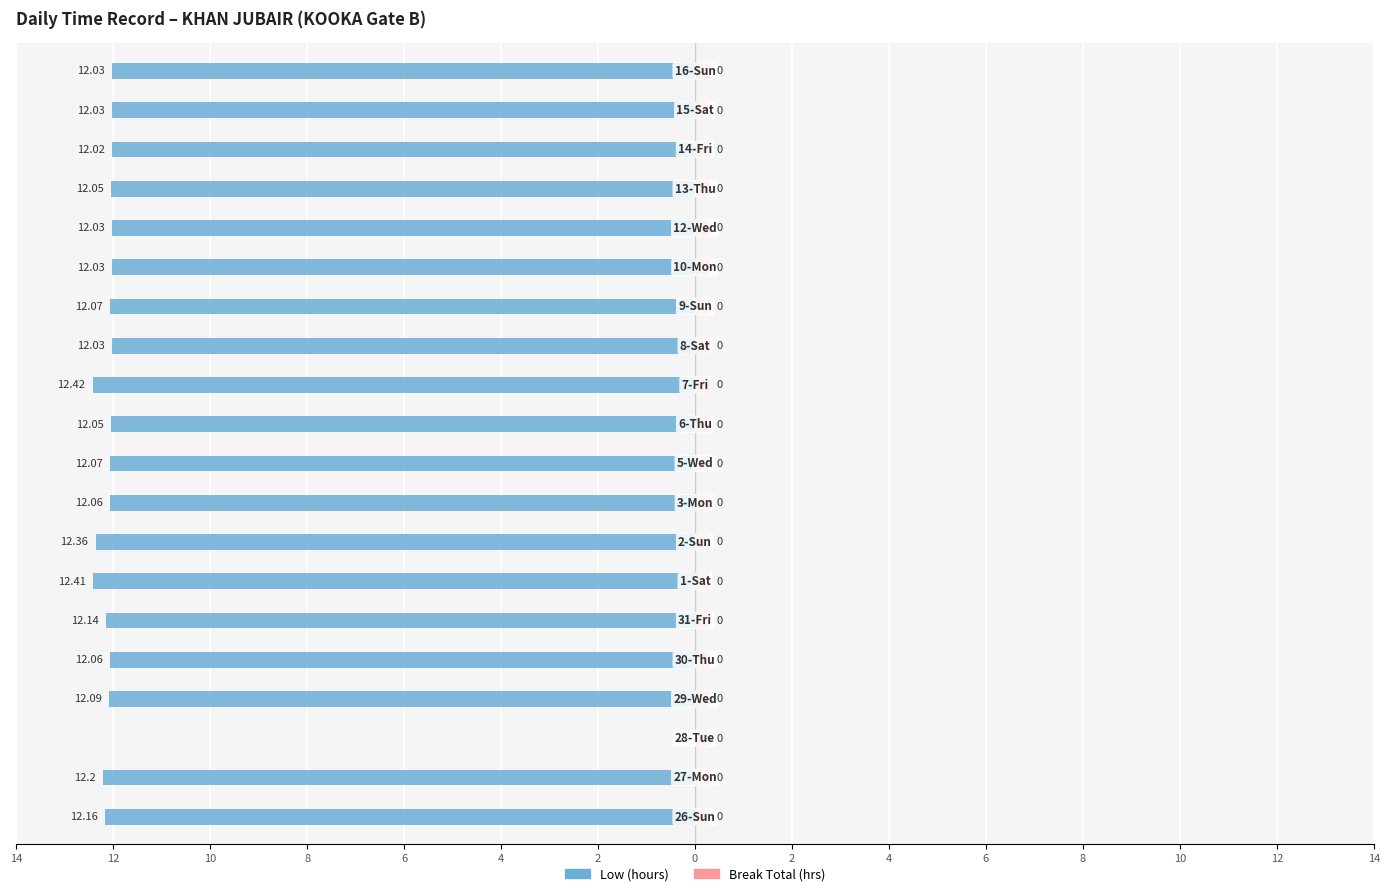

Is it true that Low (hours) equals -4.1 at 16?

False